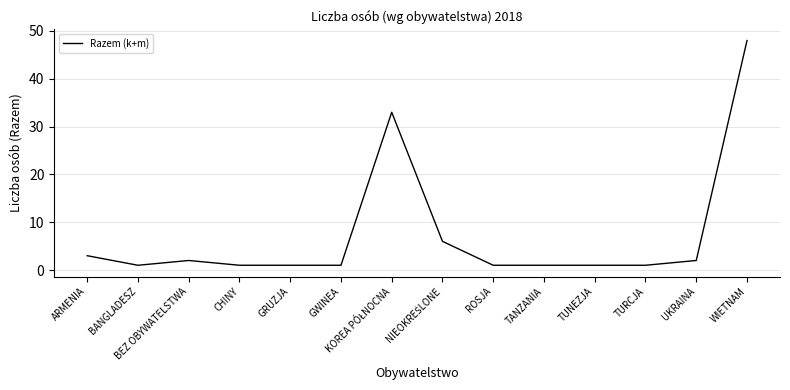

True or false: the data shows 81 at WIETNAM.

False